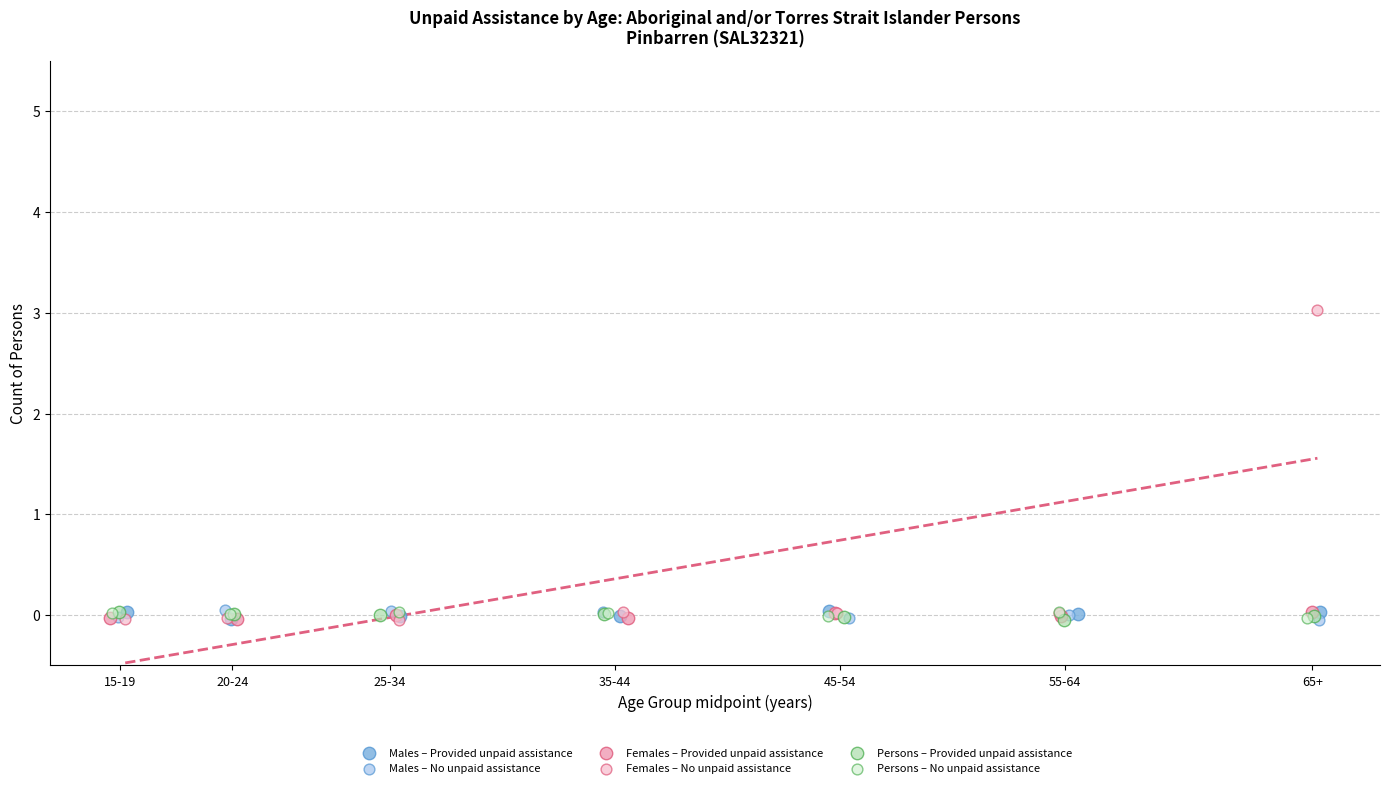

Which series has the largest Y range (max minus min)?

Females – No unpaid assistance